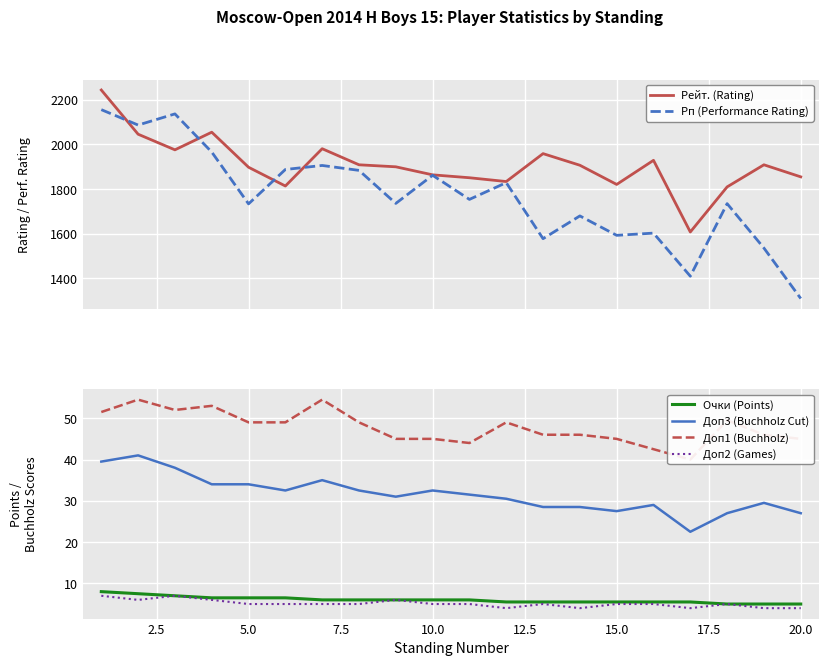

Which series has the largest total across all categories?

Рейт. (Rating)